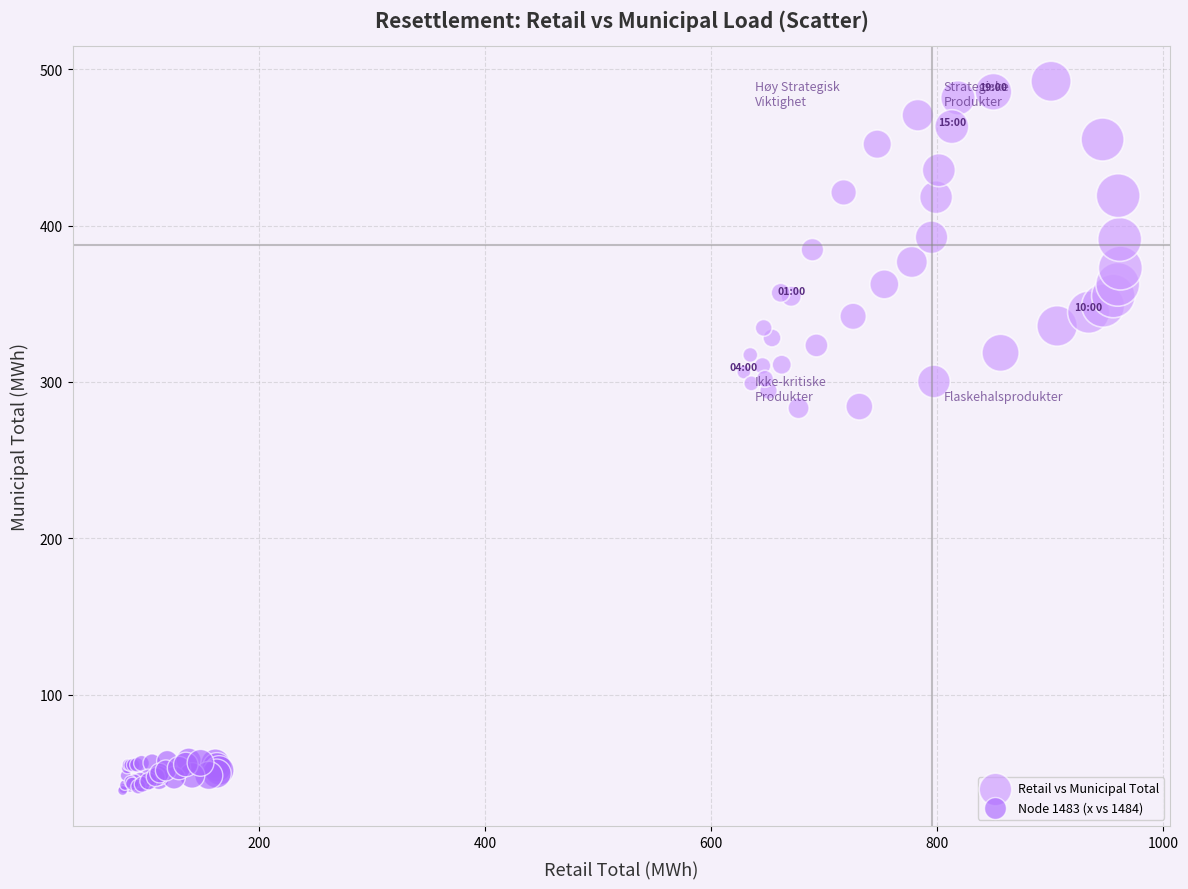

Which series contains the highest Y value?

Retail vs Municipal Total